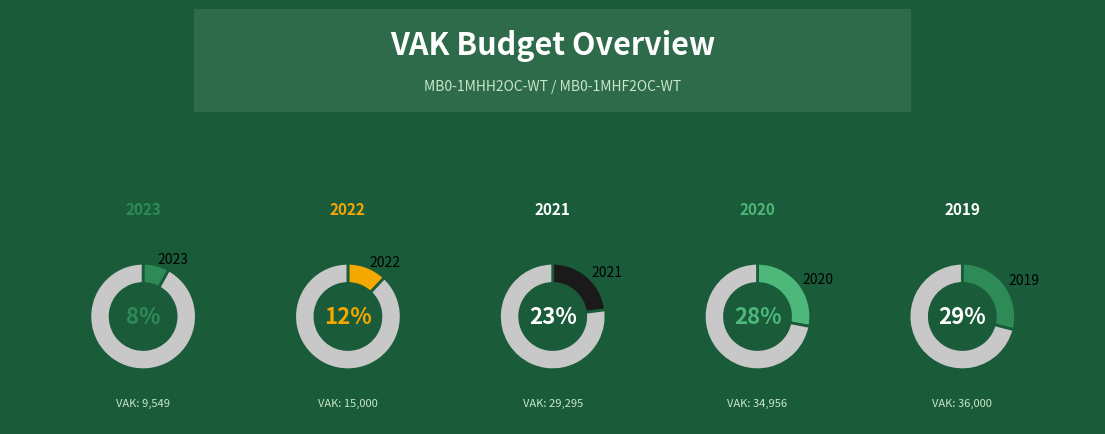

Count the number of slices in the pie.

5